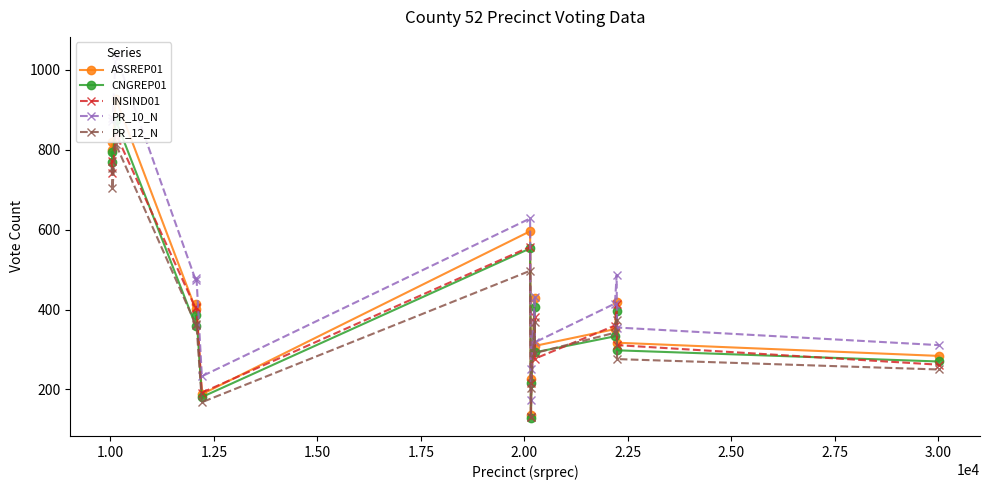

What is the minimum value for PR_12_N?

132